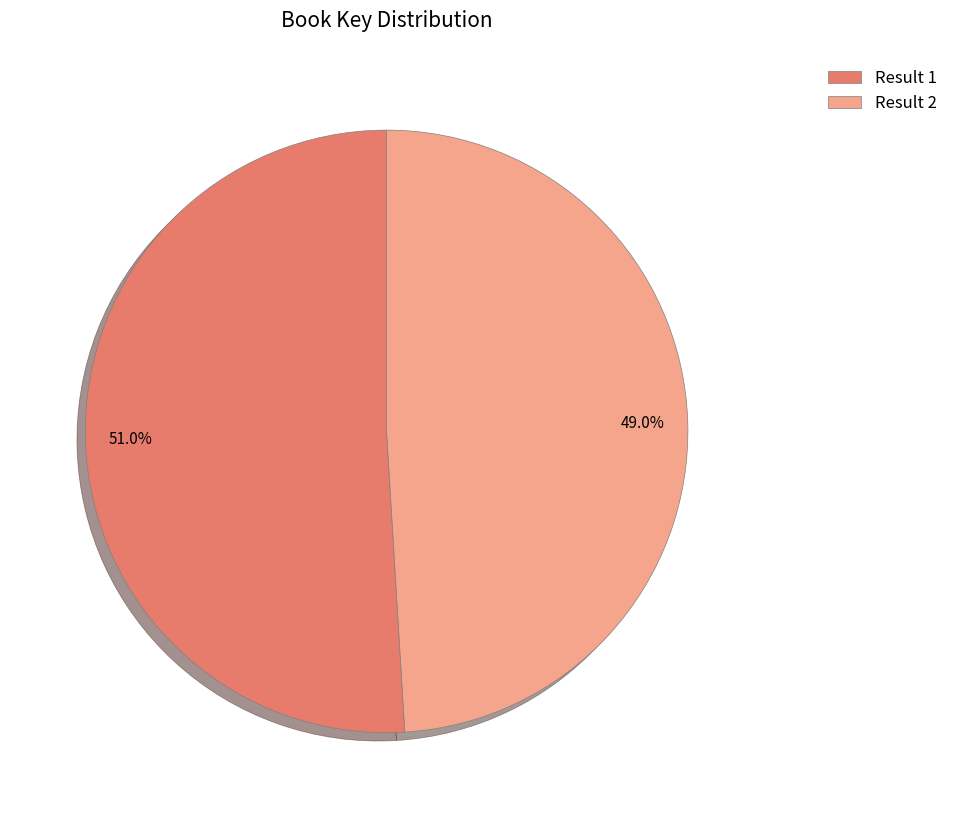

What percentage do Result 1 and Result 2 together represent?

100.0%